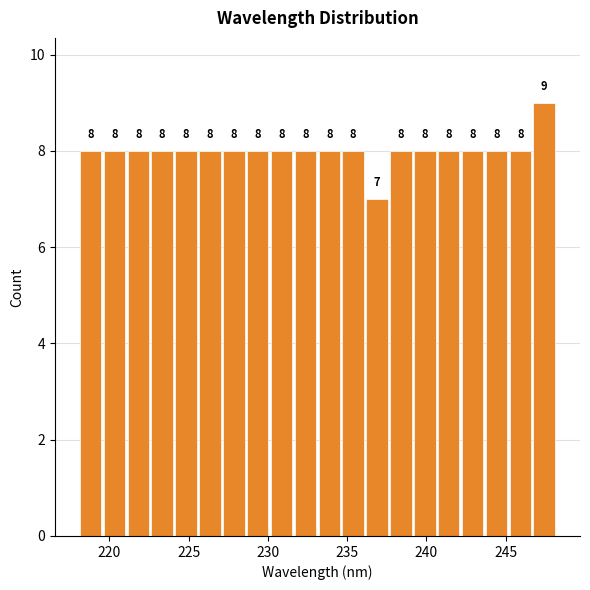

Around what value on the x-axis is the tallest bar? Give the approximate position of its centre, as read against the axis.

247.5